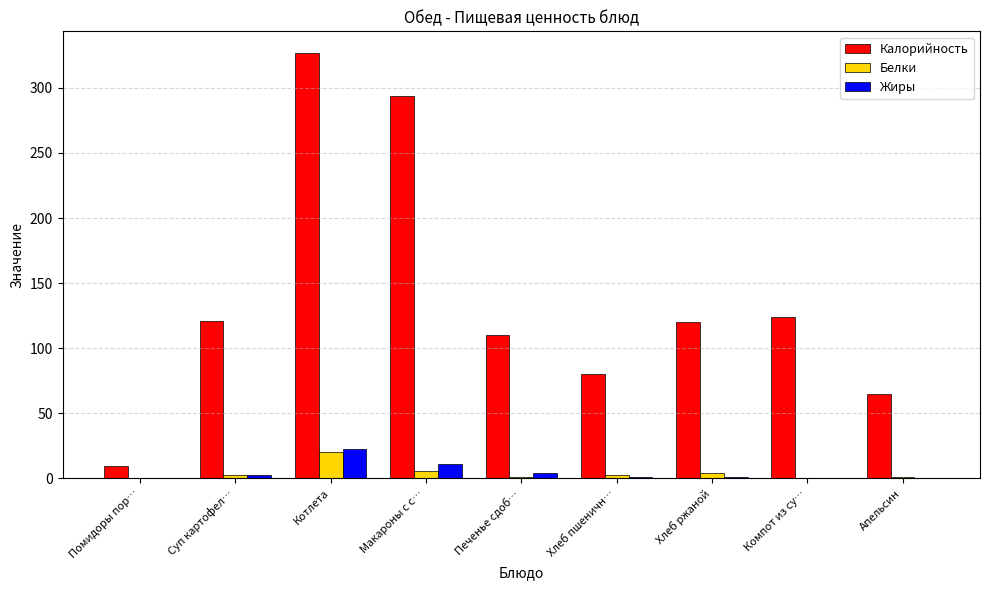

Is it true that Калорийность equals 135.4 at Хлеб пшеничн…?

False